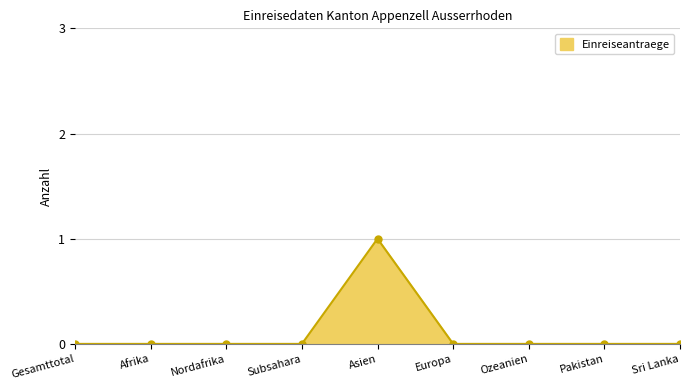

Reading left to right, transcribe all the data shown in this chart.

Gesamttotal=0	Afrika=0	Nordafrika=0	Subsahara=0	Asien=1	Europa=0	Ozeanien=0	Pakistan=0	Sri Lanka=0